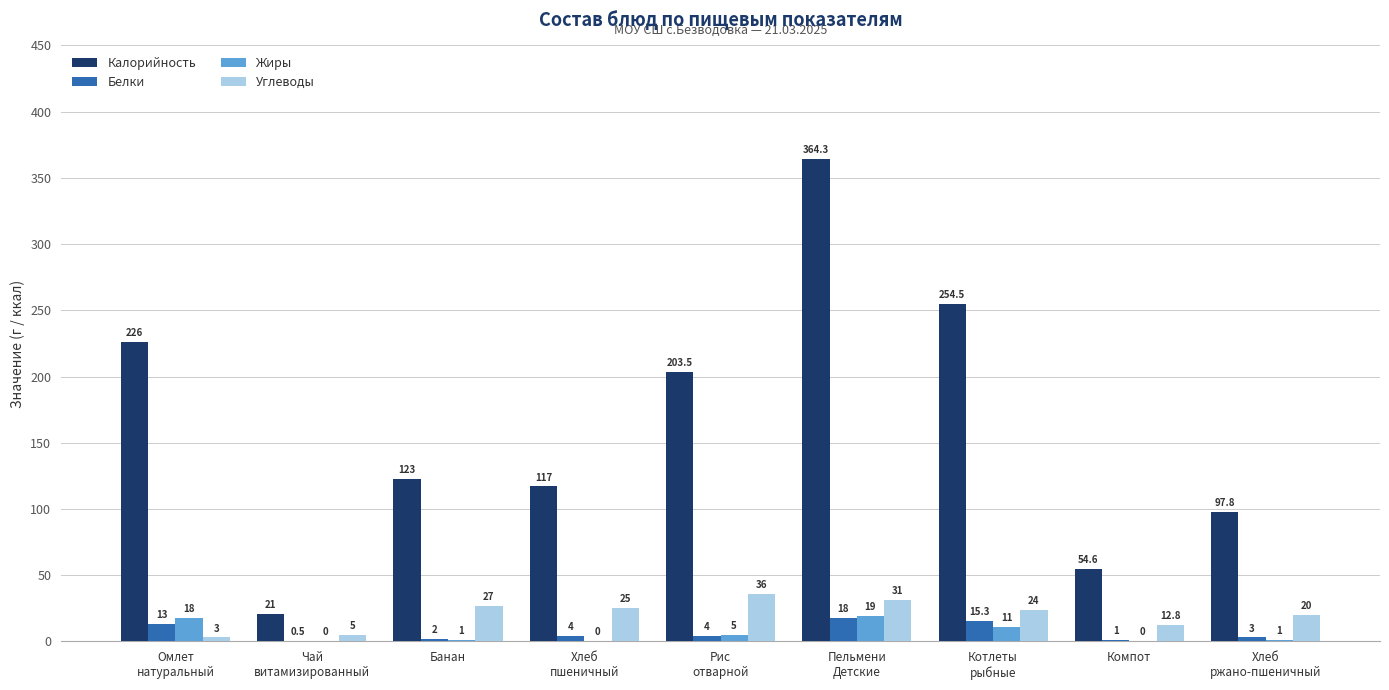

Reading right to left, transcribe all the data shown in this chart.

Калорийность: Хлеб
ржано-пшеничный=97.8	Компот=54.6	Котлеты
рыбные=254.5	Пельмени
Детские=364.3	Рис
отварной=203.5	Хлеб
пшеничный=117.0	Банан=123.0	Чай
витамизированный=21.0	Омлет
натуральный=226.0
Белки: Хлеб
ржано-пшеничный=3.0	Компот=1.0	Котлеты
рыбные=15.3	Пельмени
Детские=18.0	Рис
отварной=4.0	Хлеб
пшеничный=4.0	Банан=2.0	Чай
витамизированный=0.5	Омлет
натуральный=13.0
Жиры: Хлеб
ржано-пшеничный=1.0	Компот=0.0	Котлеты
рыбные=11.0	Пельмени
Детские=19.0	Рис
отварной=5.0	Хлеб
пшеничный=0.0	Банан=1.0	Чай
витамизированный=0.0	Омлет
натуральный=18.0
Углеводы: Хлеб
ржано-пшеничный=20.0	Компот=12.8	Котлеты
рыбные=24.0	Пельмени
Детские=31.0	Рис
отварной=36.0	Хлеб
пшеничный=25.0	Банан=27.0	Чай
витамизированный=5.0	Омлет
натуральный=3.0